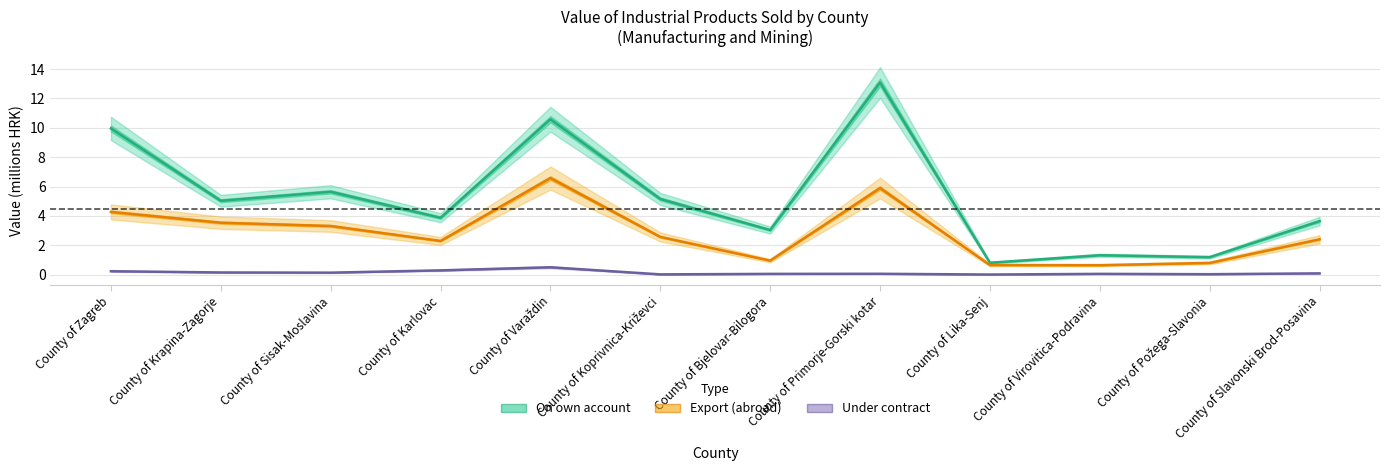

How many data points does each series have?

12